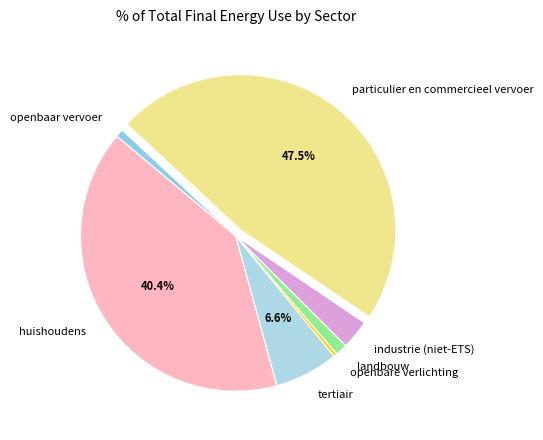

Which category has the biggest portion of the pie?

particulier en commercieel vervoer